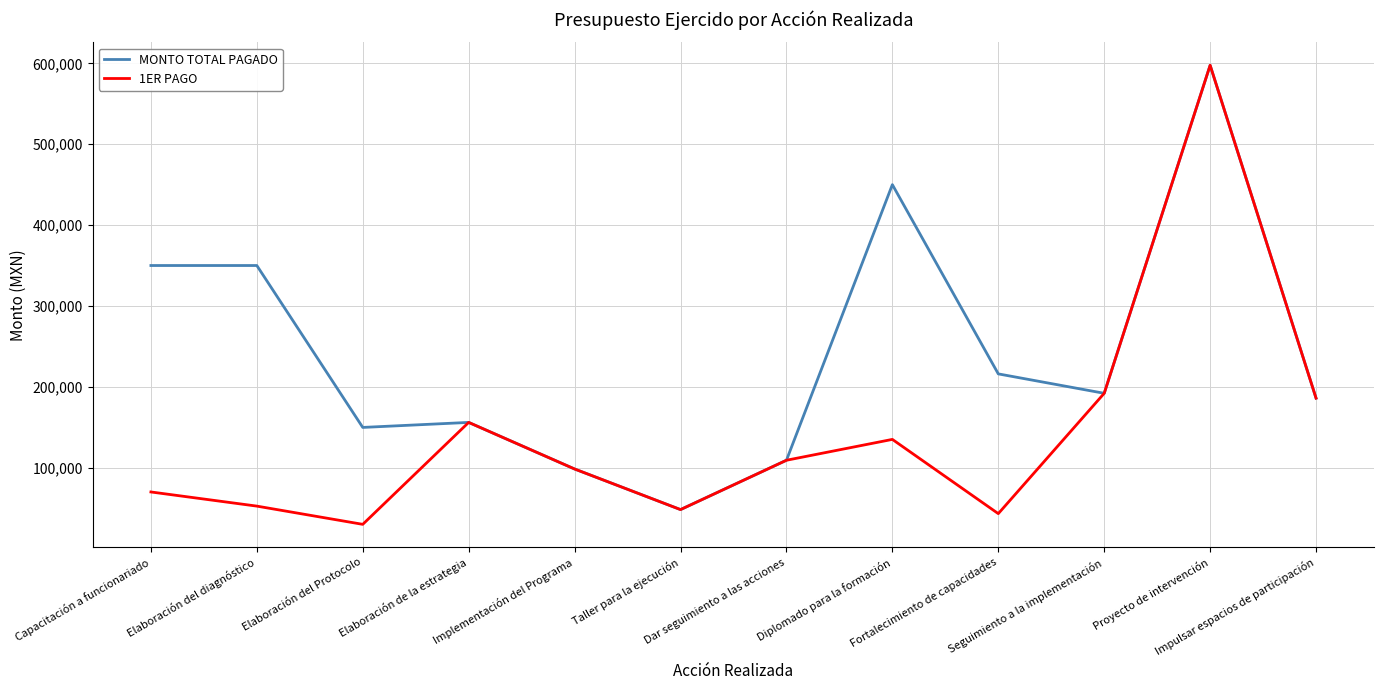

Where does the 1ER PAGO series first go above 109200?

Elaboración de la estrategia